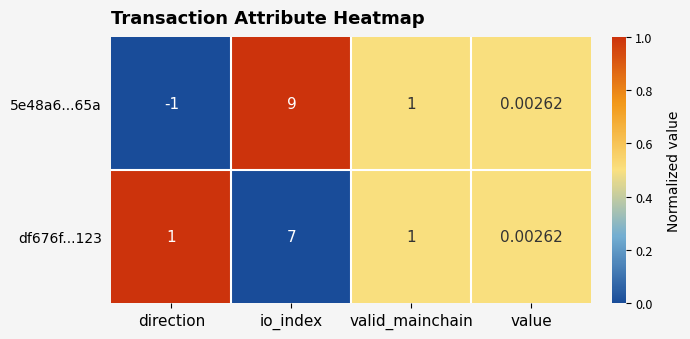

Rank the series at io_index from lowest to highest value.

df676f...123, 5e48a6...65a